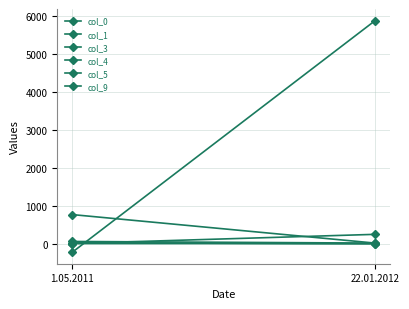

What are all the series names shown in the legend?

col_0, col_1, col_3, col_4, col_5, col_9